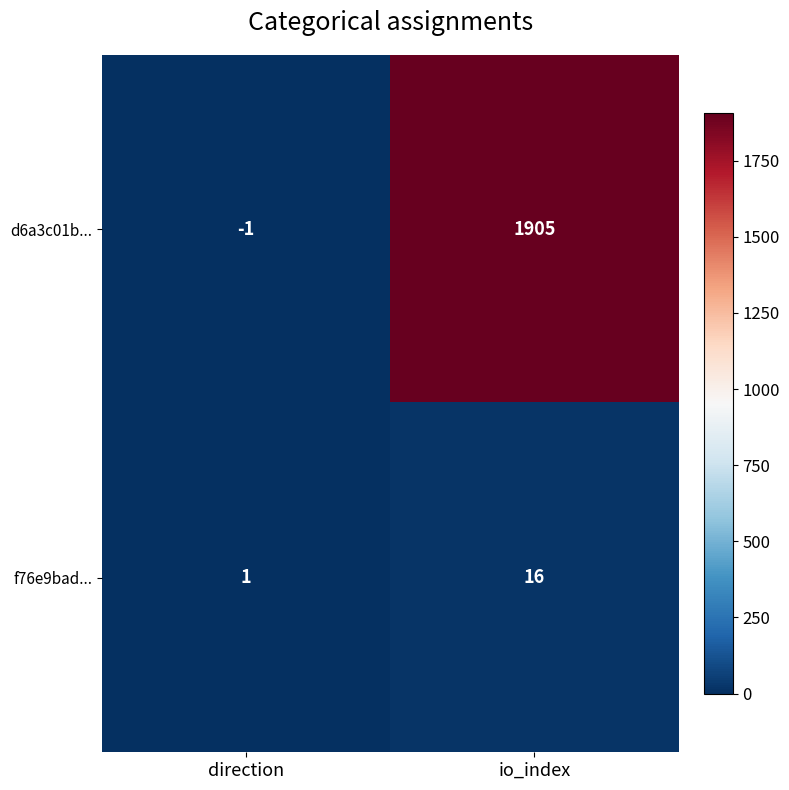

True or false: f76e9bad... has a value of 7 at io_index.

False